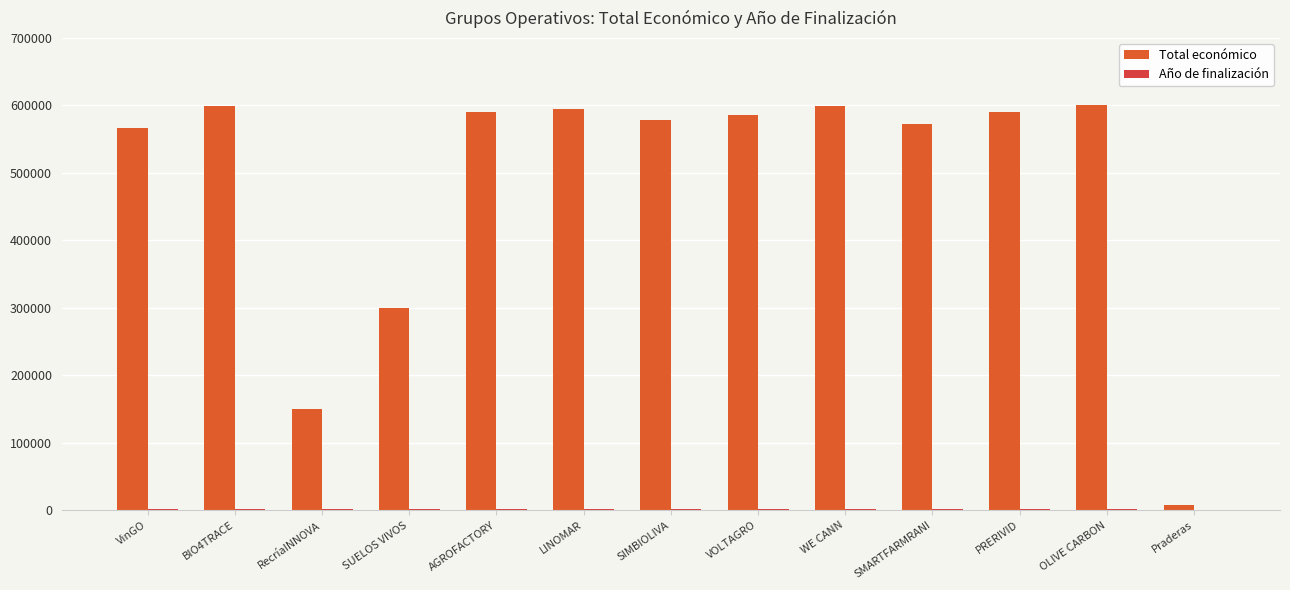

Does the chart contain stacked bars?

No